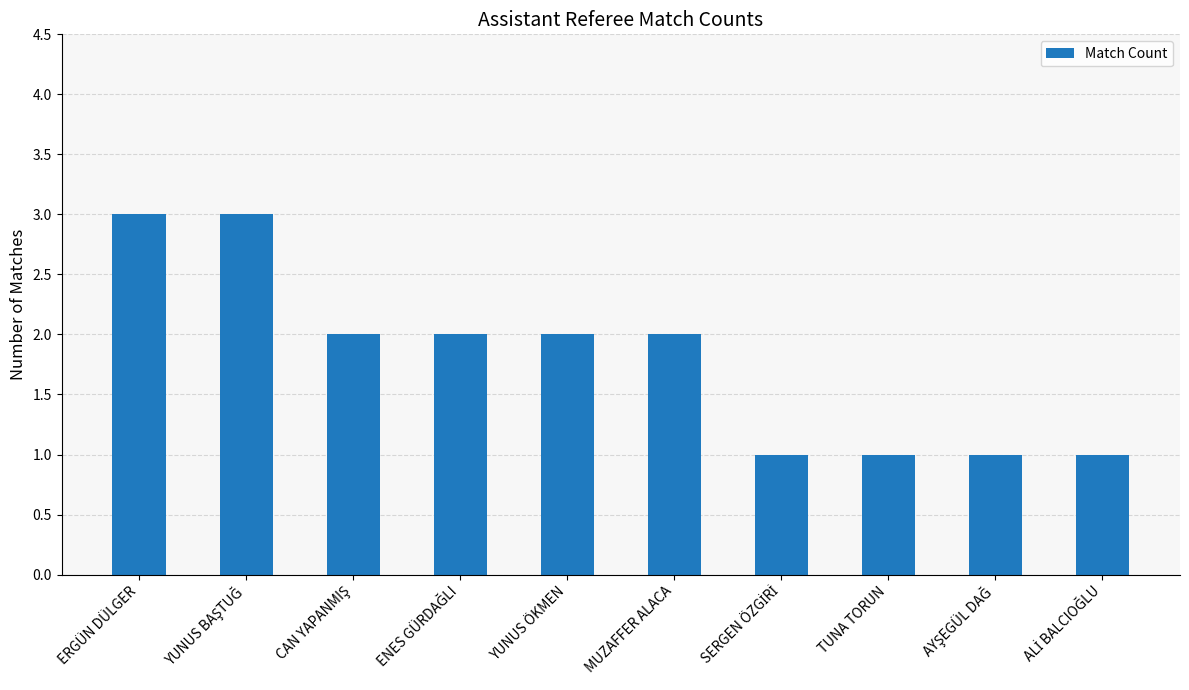

The value at YUNUS ÖKMEN is 3. True or false?

False